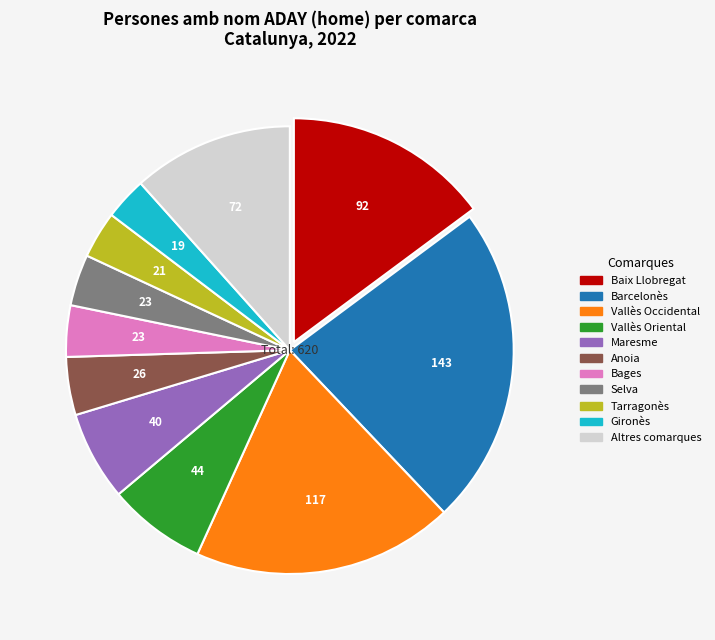

Is there a majority slice in this chart?

No